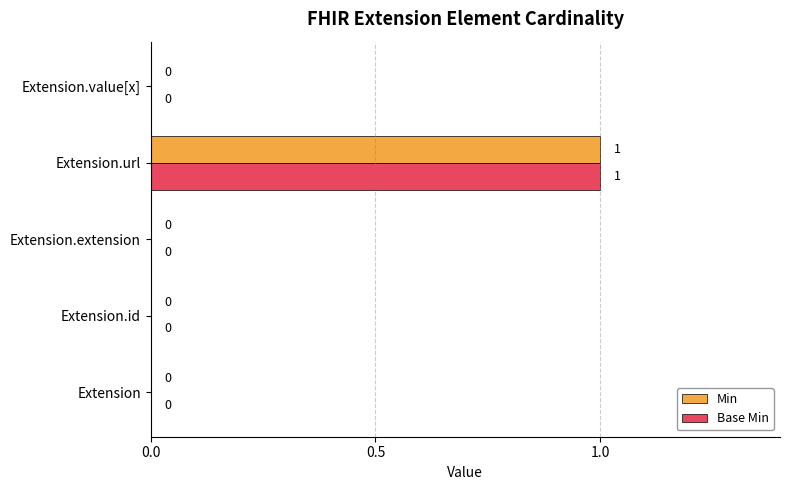

The value of Base Min at Extension.extension is 0. True or false?

True